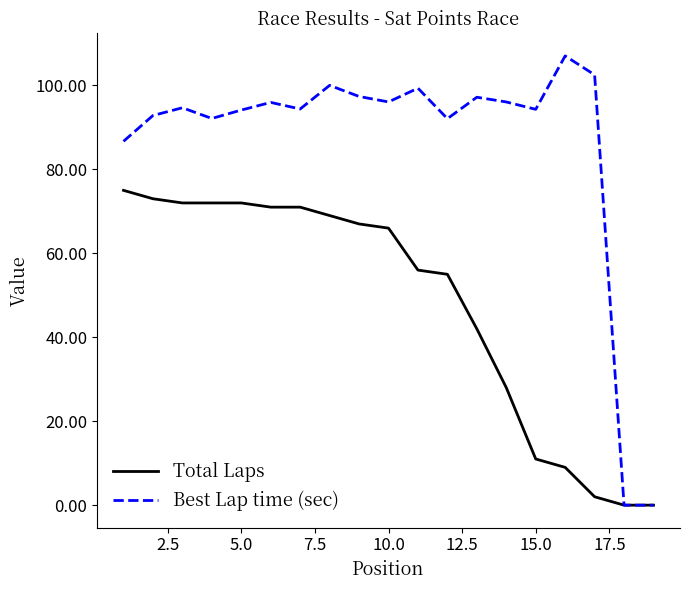

Which series has the largest total across all categories?

Best Lap time (sec)